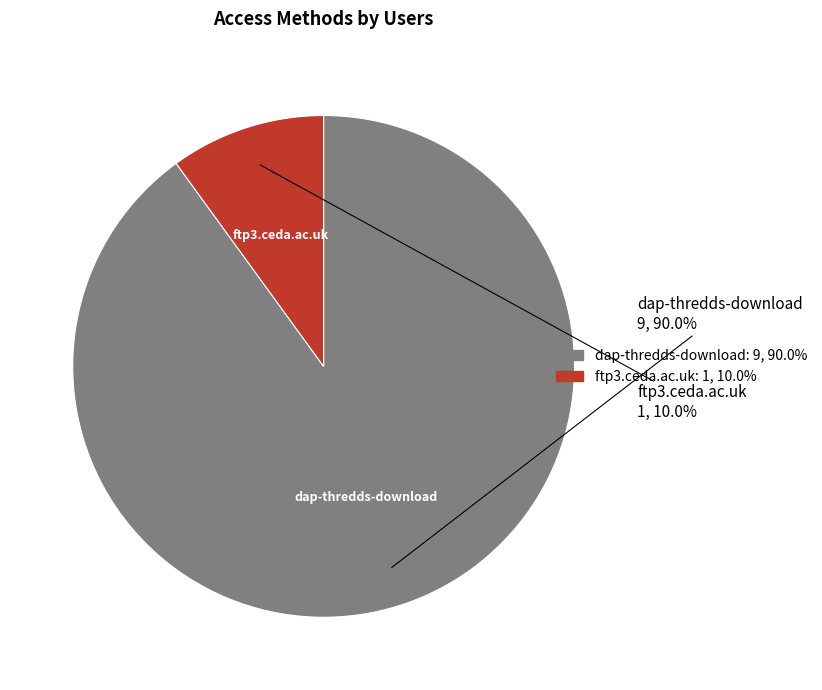

Do ftp3.ceda.ac.uk and dap-thredds-download together represent more than half of the pie?

Yes